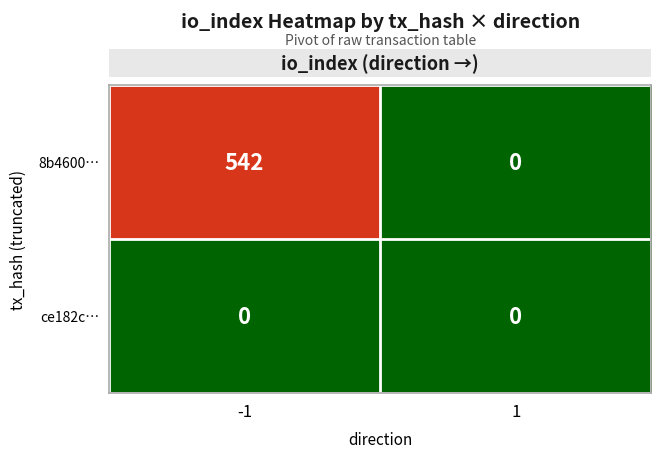

List the series in order of their peak value, highest first.

8b4600…, ce182c…